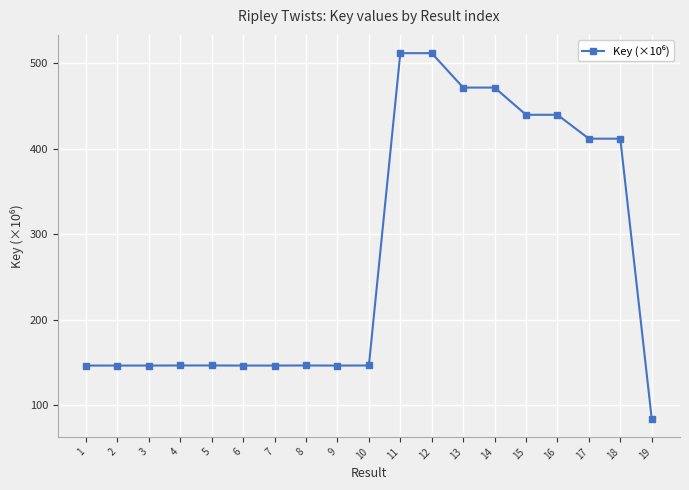

What is the maximum value shown in the chart?

512.0